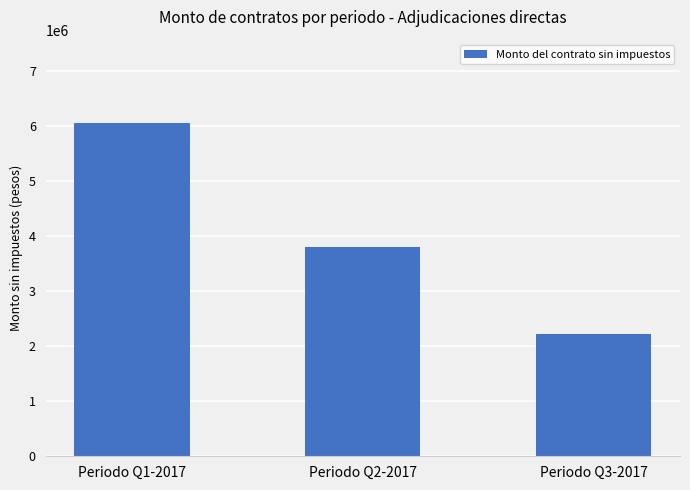

How many bars are there in total?

3